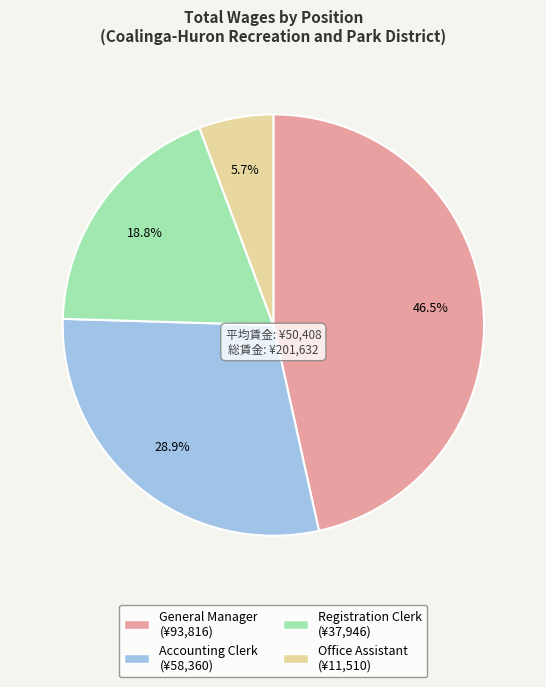

Is it true that General Manager is 57% of the pie?

False